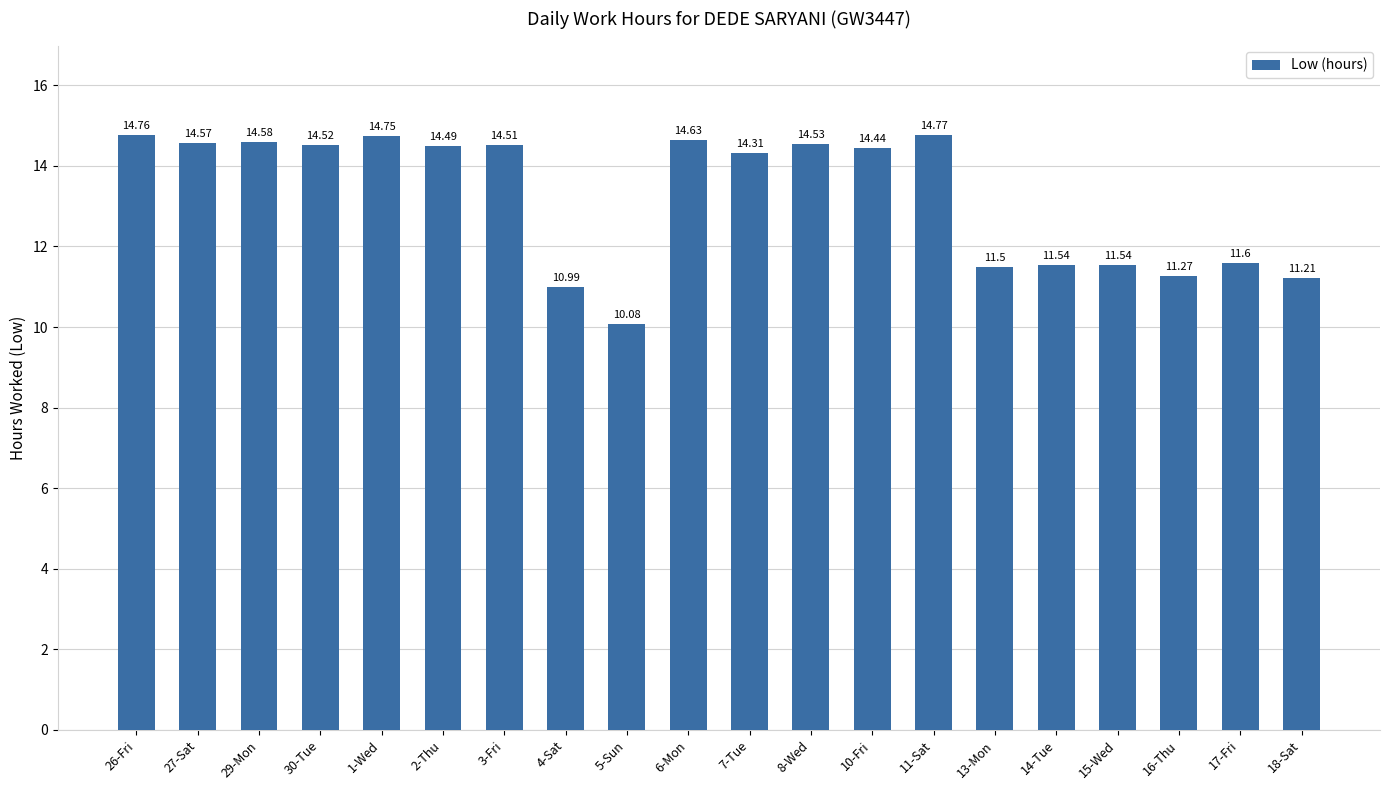

What is the smallest value displayed?

10.1